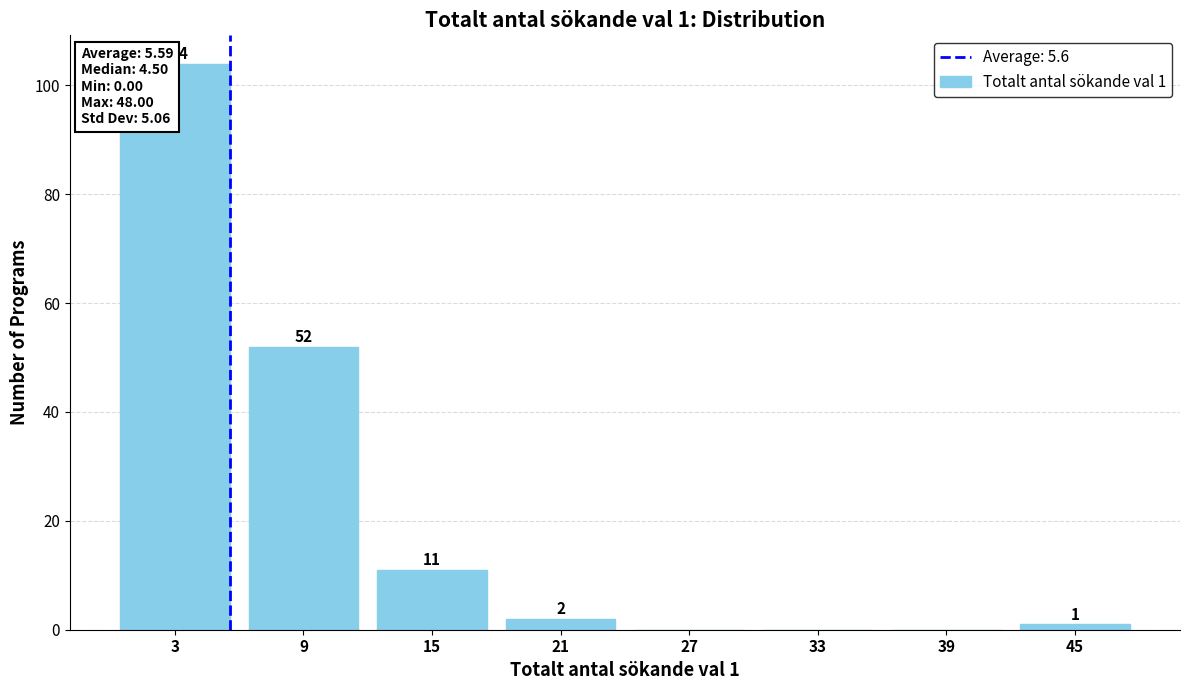

Over which range of the x-axis is the bar tallest?

0 to 6